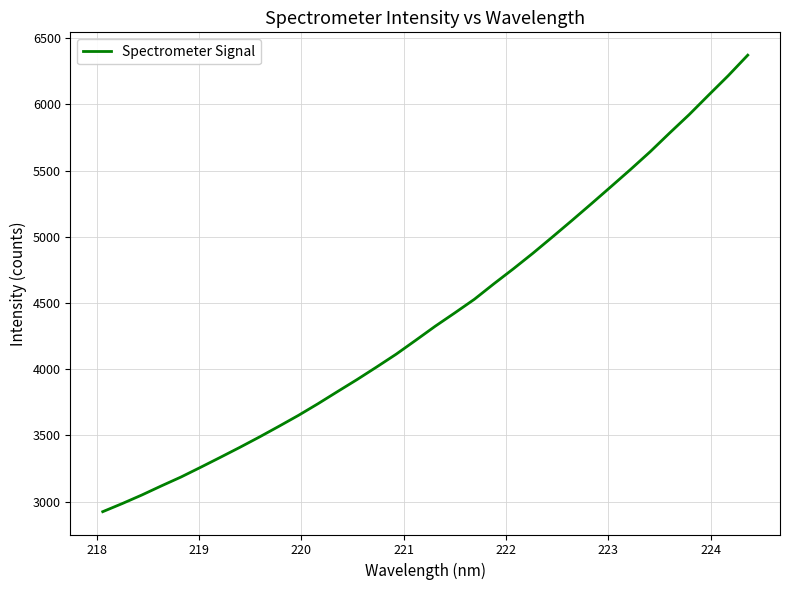

What is the difference between the maximum and minimum values?

3447.8